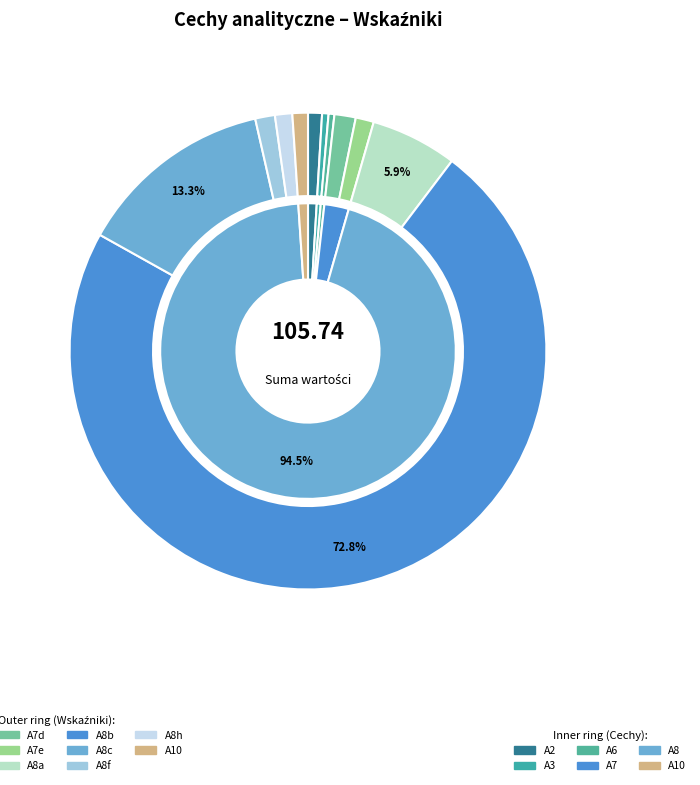

Count the number of slices in the pie.

11